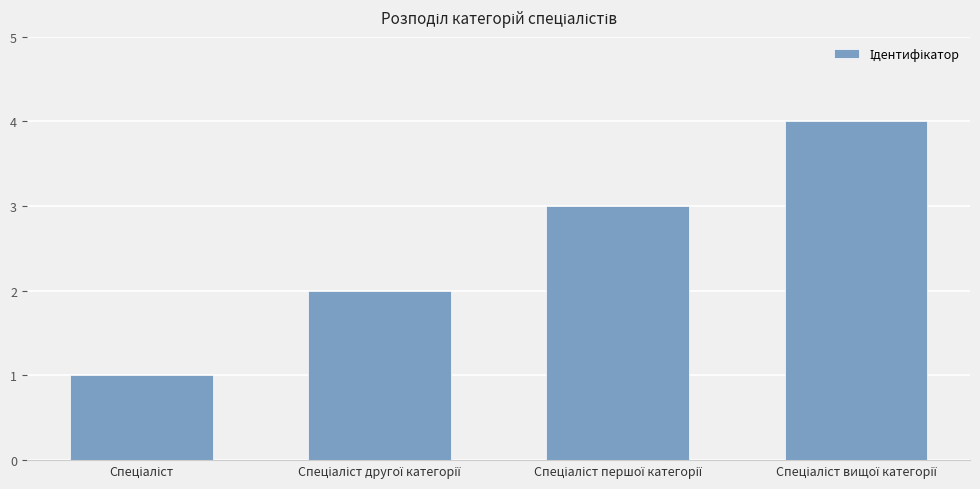

How many values are below 3?

2